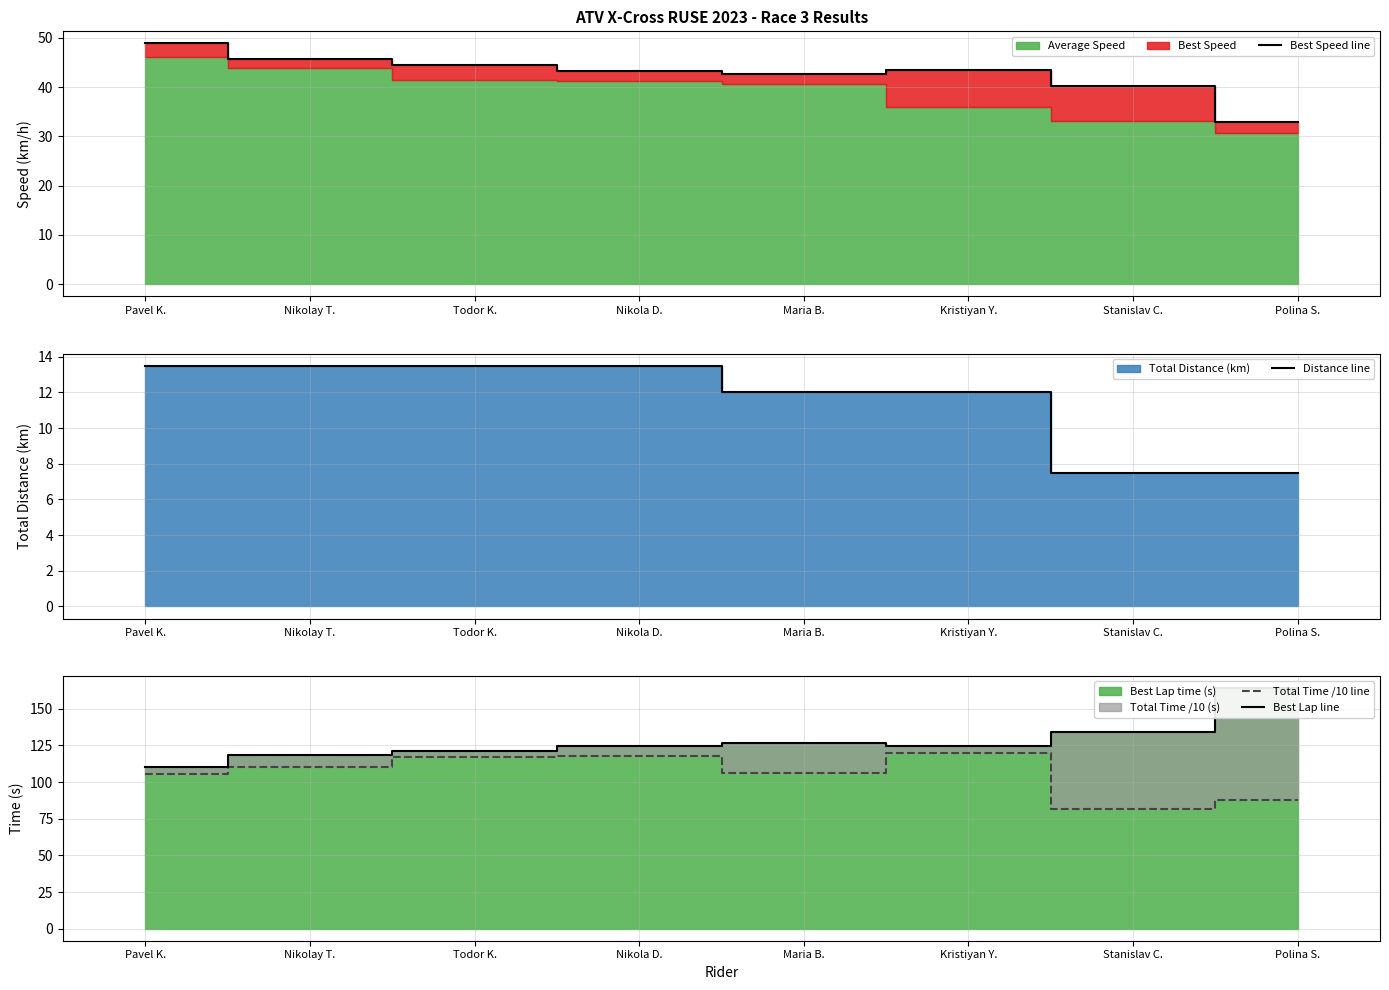

List the labels in order of Total Time /10 line value, largest first.

Kristiyan Y., Nikola D., Todor K., Nikolay T., Maria B., Pavel K., Polina S., Stanislav C.